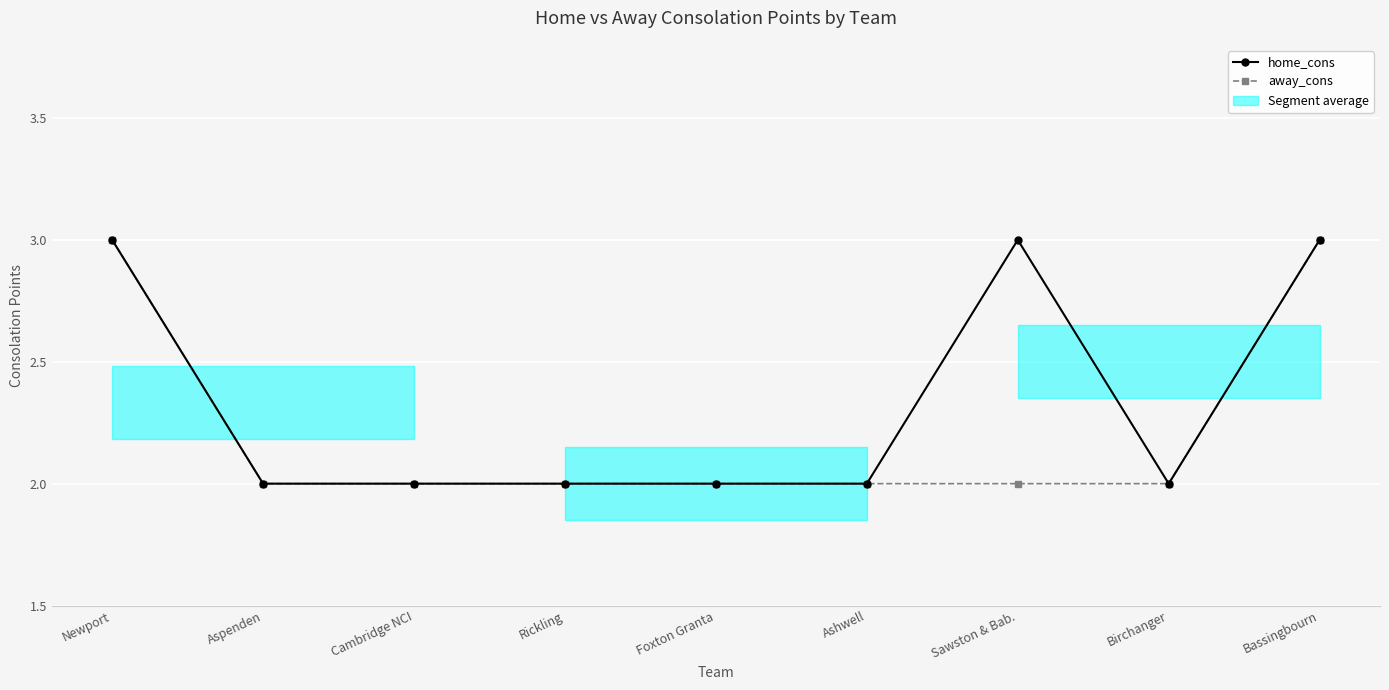

List the series in order of their peak value, highest first.

home_cons, away_cons